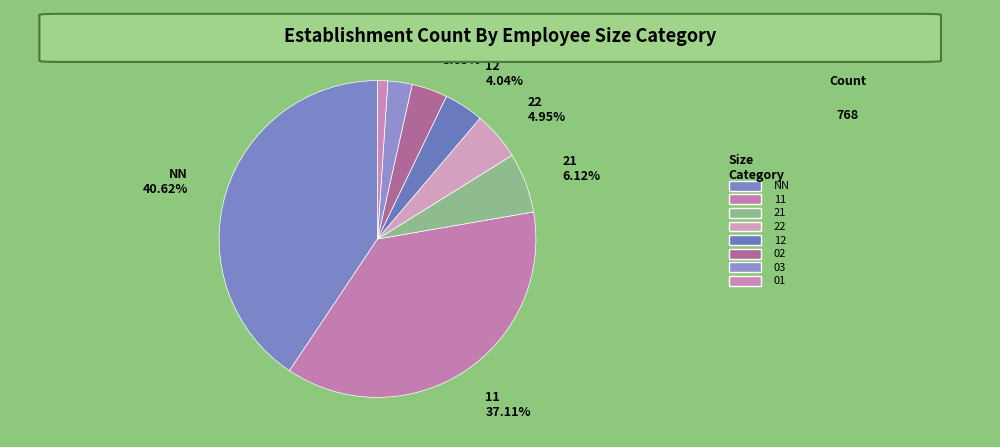

Which has a higher value, NN or 12?

NN